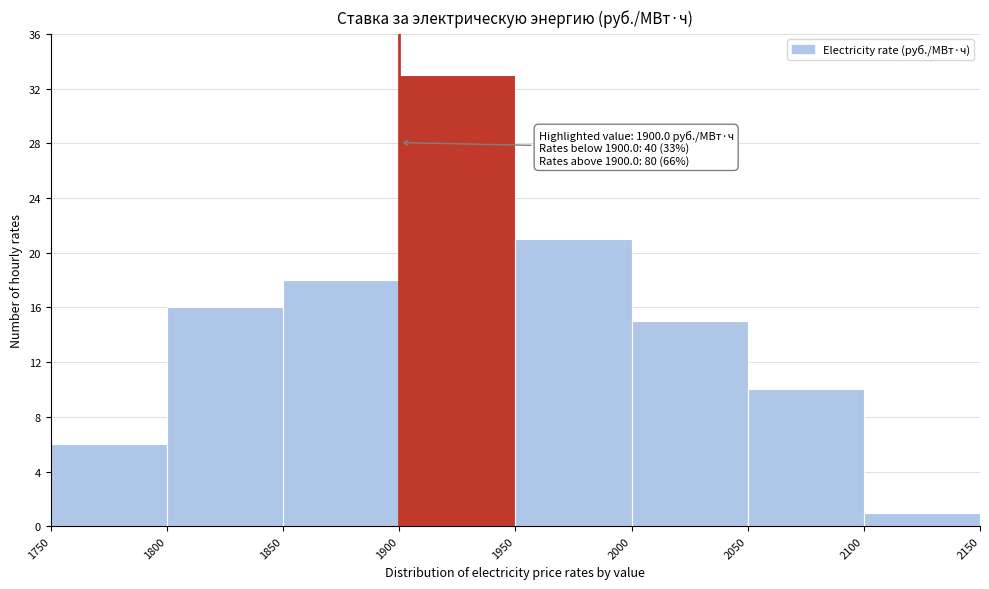

Over which range of the x-axis is the bar tallest?

1900 to 1950